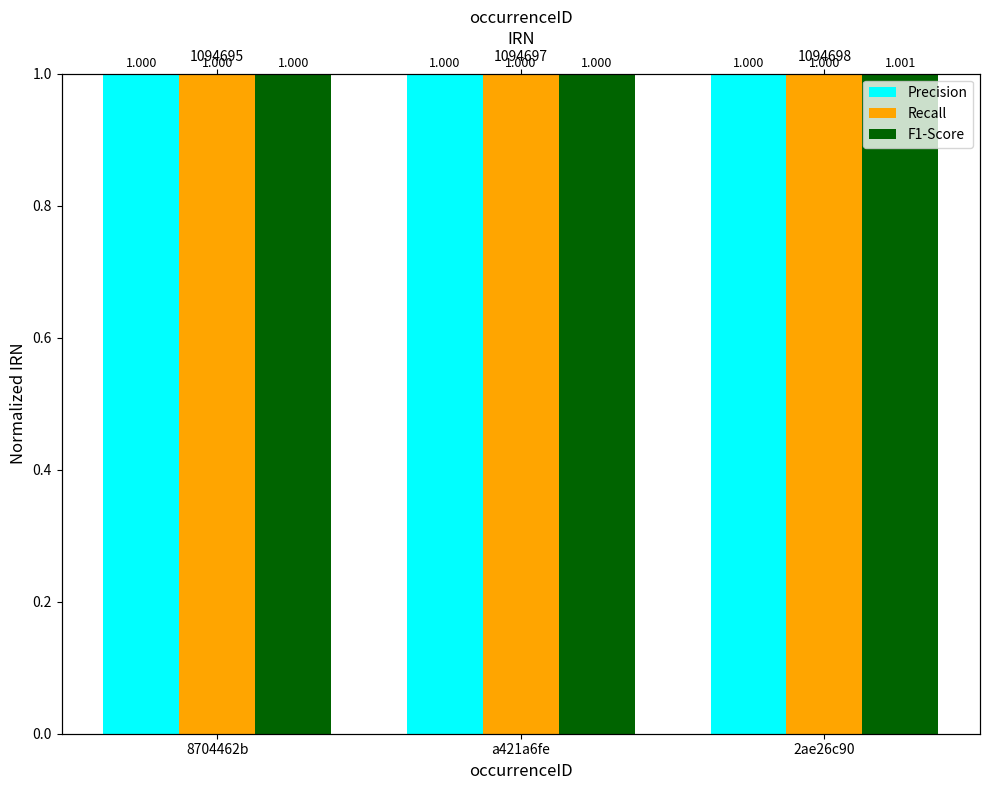

Reading left to right, what are all the values shown in this chart?

Precision: 8704462b=1.0	a421a6fe=1.0	2ae26c90=1.0
Recall: 8704462b=1.0	a421a6fe=1.0	2ae26c90=1.0
F1-Score: 8704462b=1.0	a421a6fe=1.0	2ae26c90=1.0